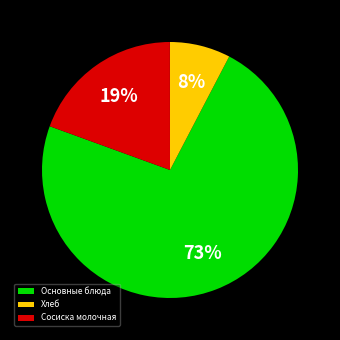

Which slice is the smallest?

Хлеб